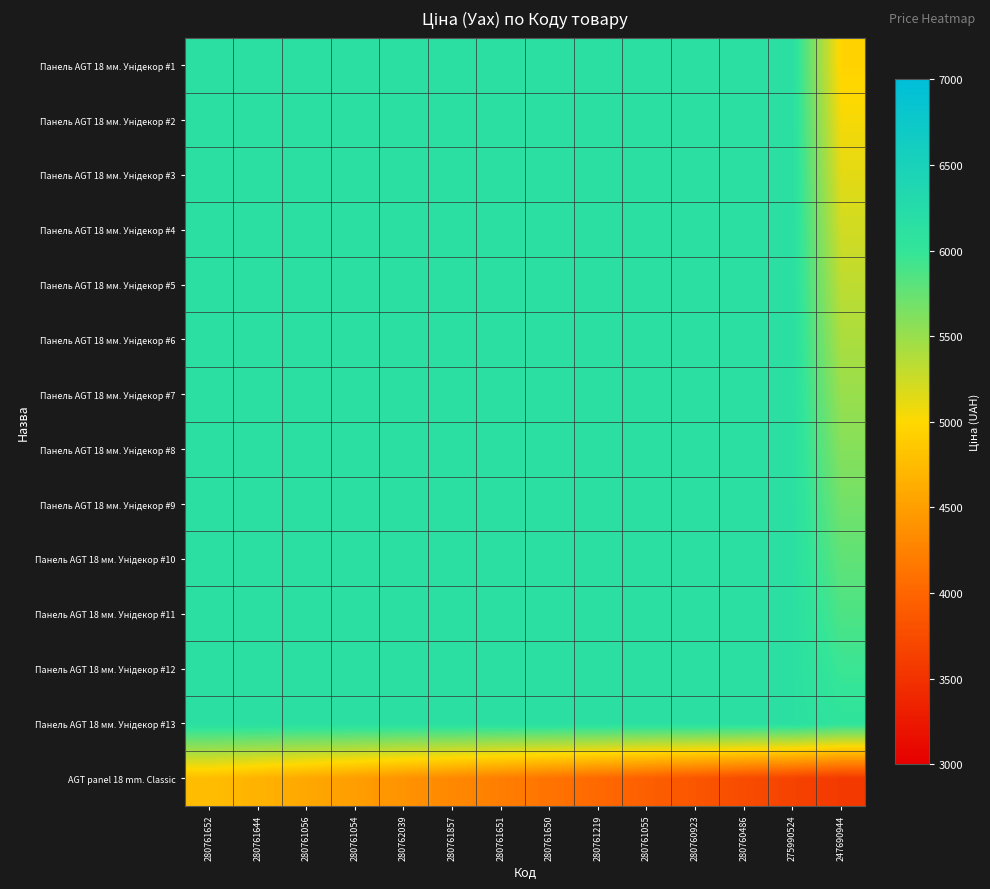

At how many categories does at least one series exceed 4578?

14